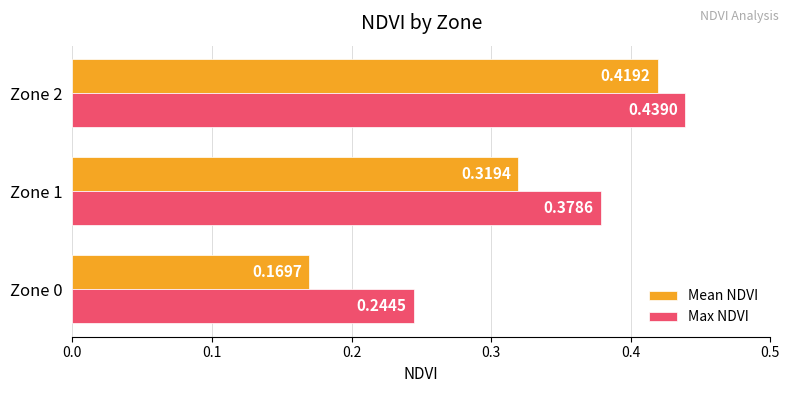

Which series has the largest range (max minus min)?

Mean NDVI